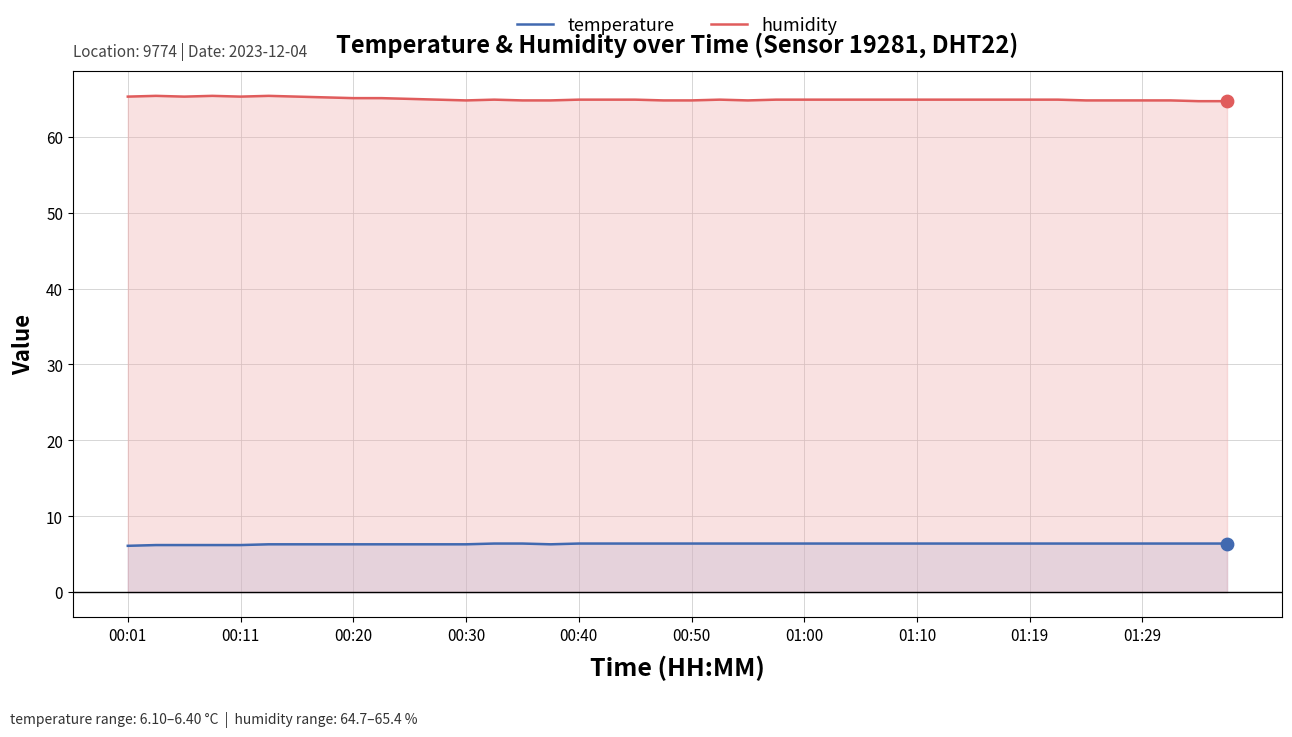

Which series has the largest total across all categories?

humidity